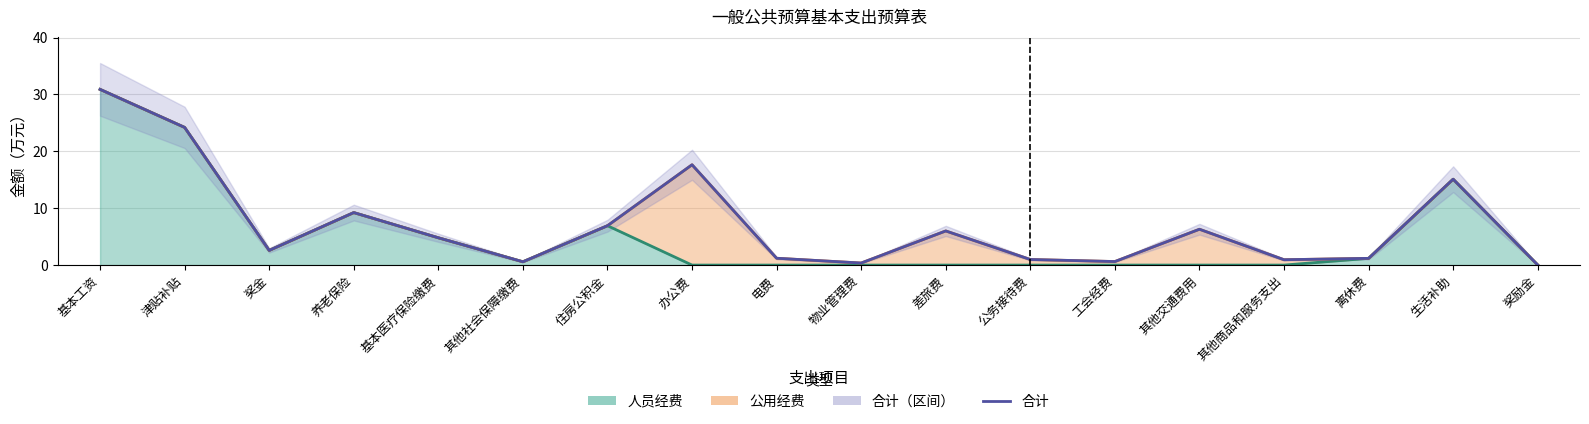

At which label is the value closest to 15?

生活补助